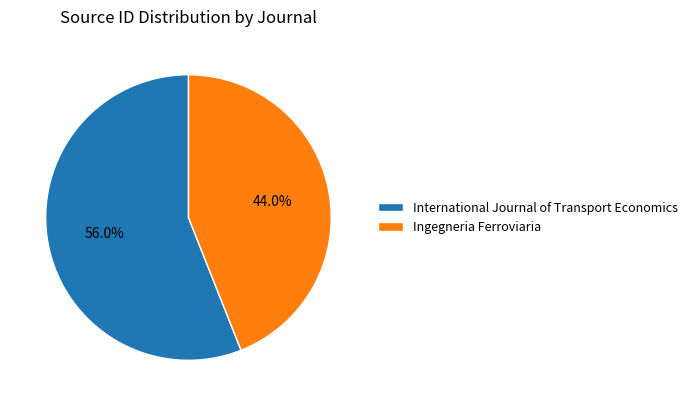

Approximately how many times larger is the value at International Journal of Transport Economics compared to Ingegneria Ferroviaria?

1.3